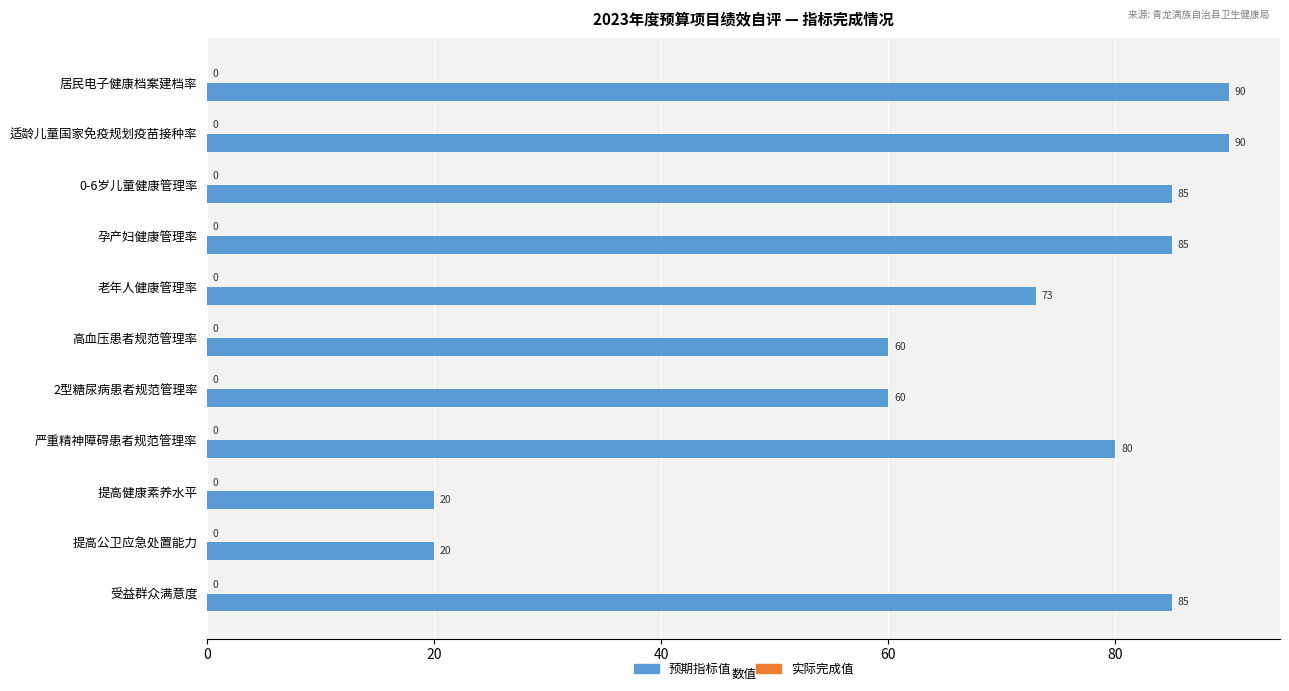

What is the minimum value shown in the chart?

20